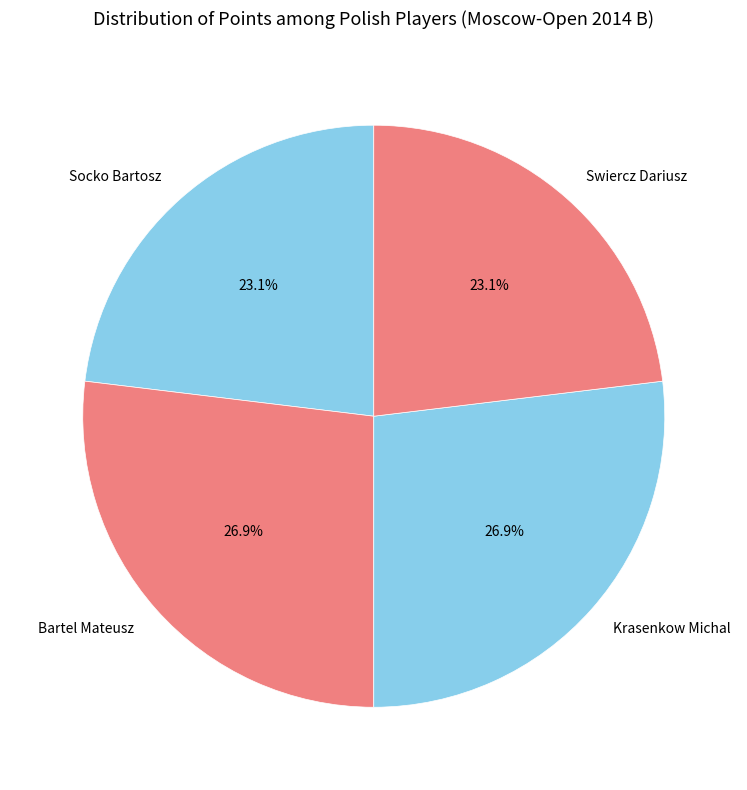

True or false: Krasenkow Michal accounts for 27% of the total.

True